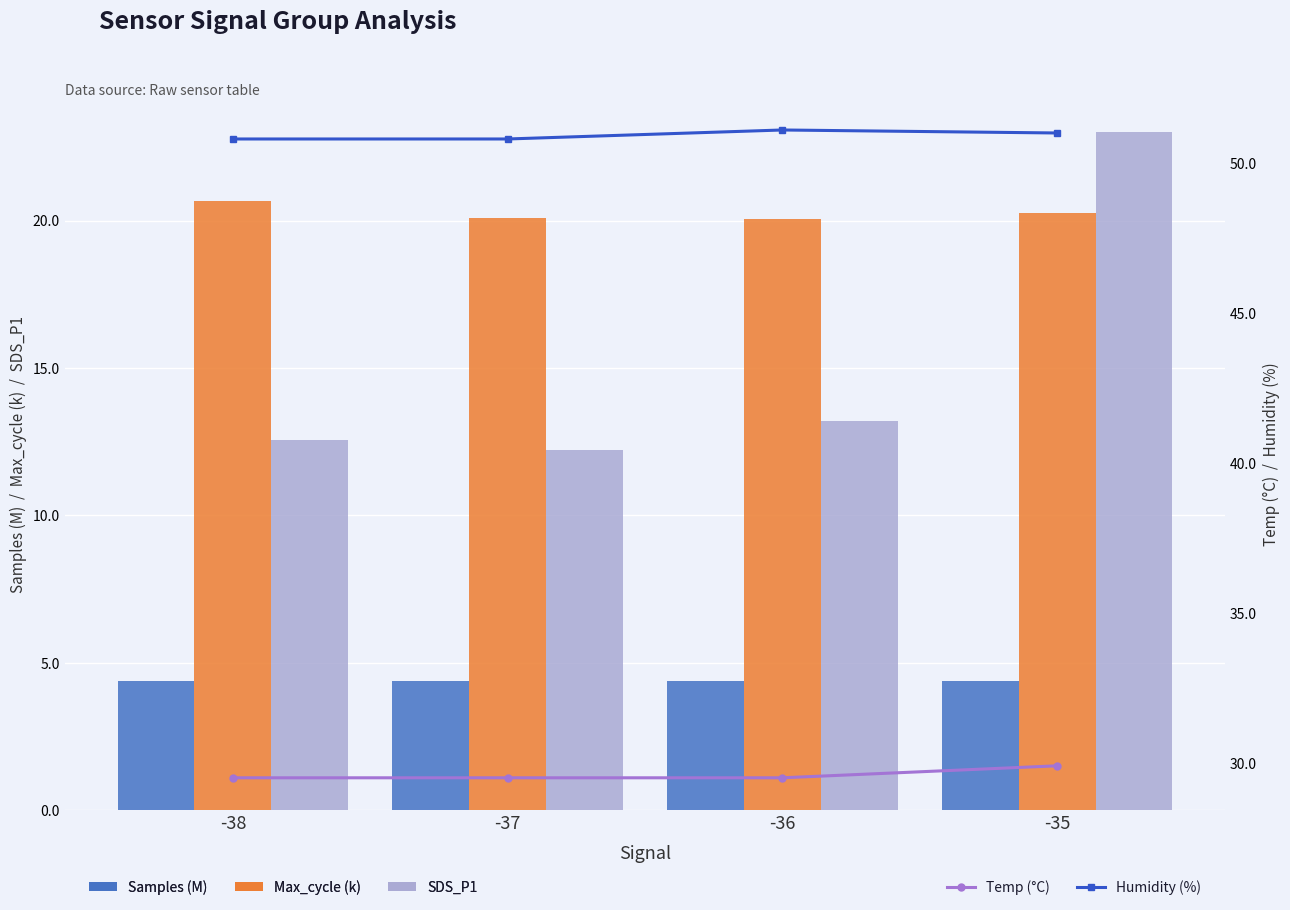

What is the value of the Humidity (%) bar at the 3rd from the left?

51.1